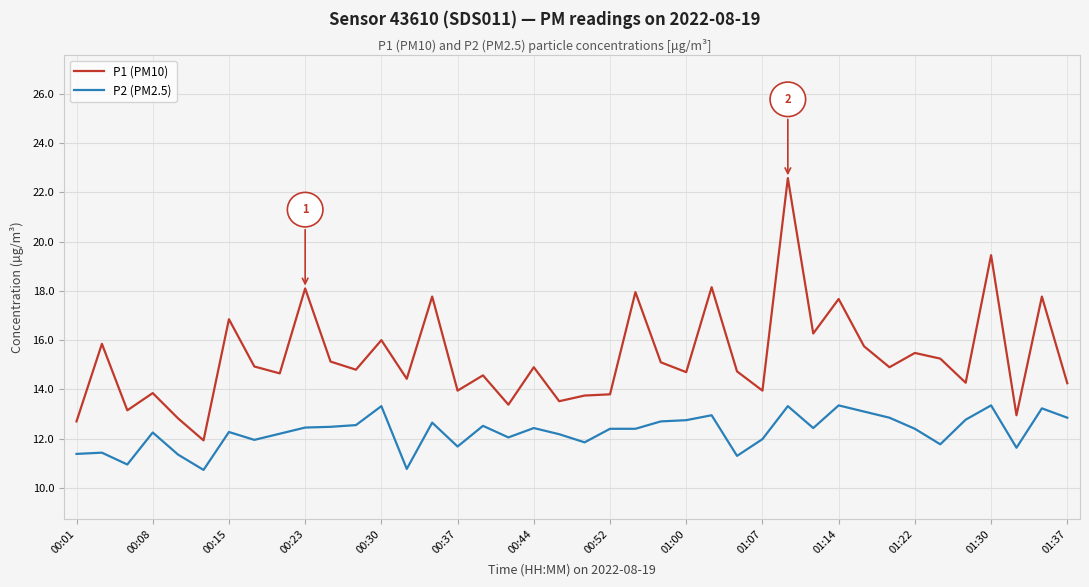

True or false: P1 (PM10) and P2 (PM2.5) cross at least once.

False